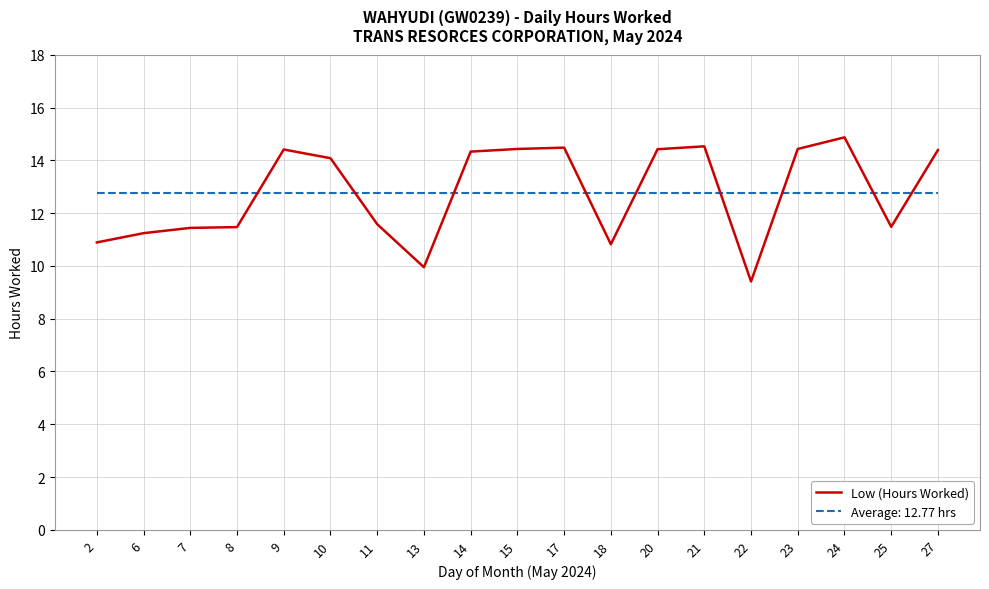

Between 8 and 24, which series saw the biggest shift?

Low (Hours Worked)